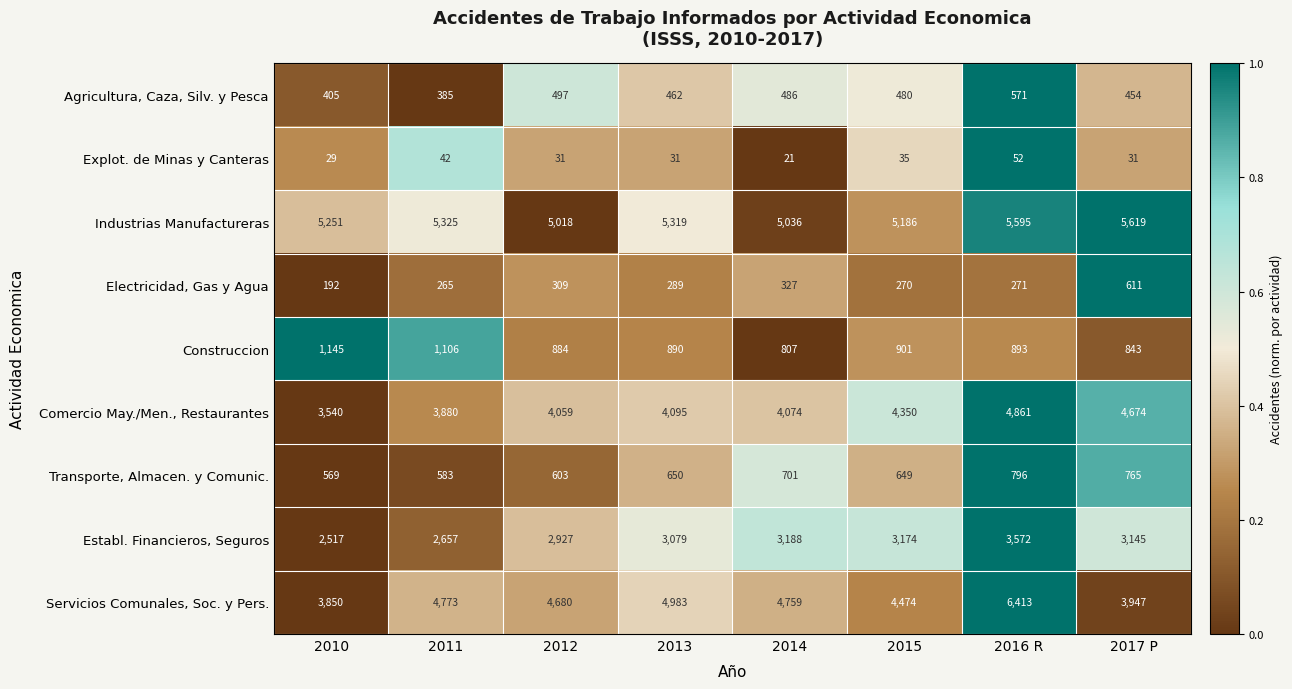

What is the total value across all series at 2017 P?

20089